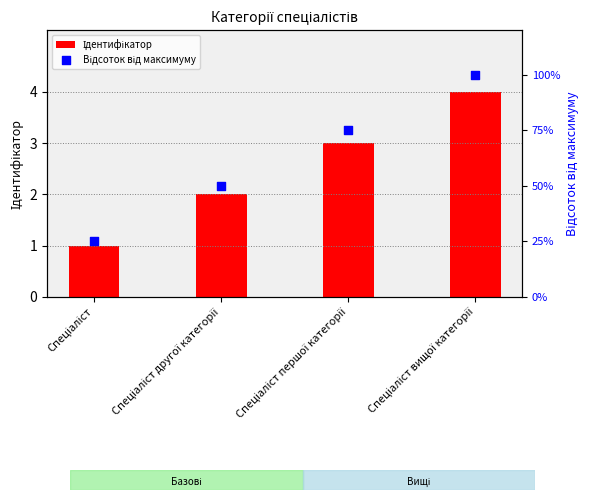

What is the total value across all series at Спеціаліст першої категорії?

78